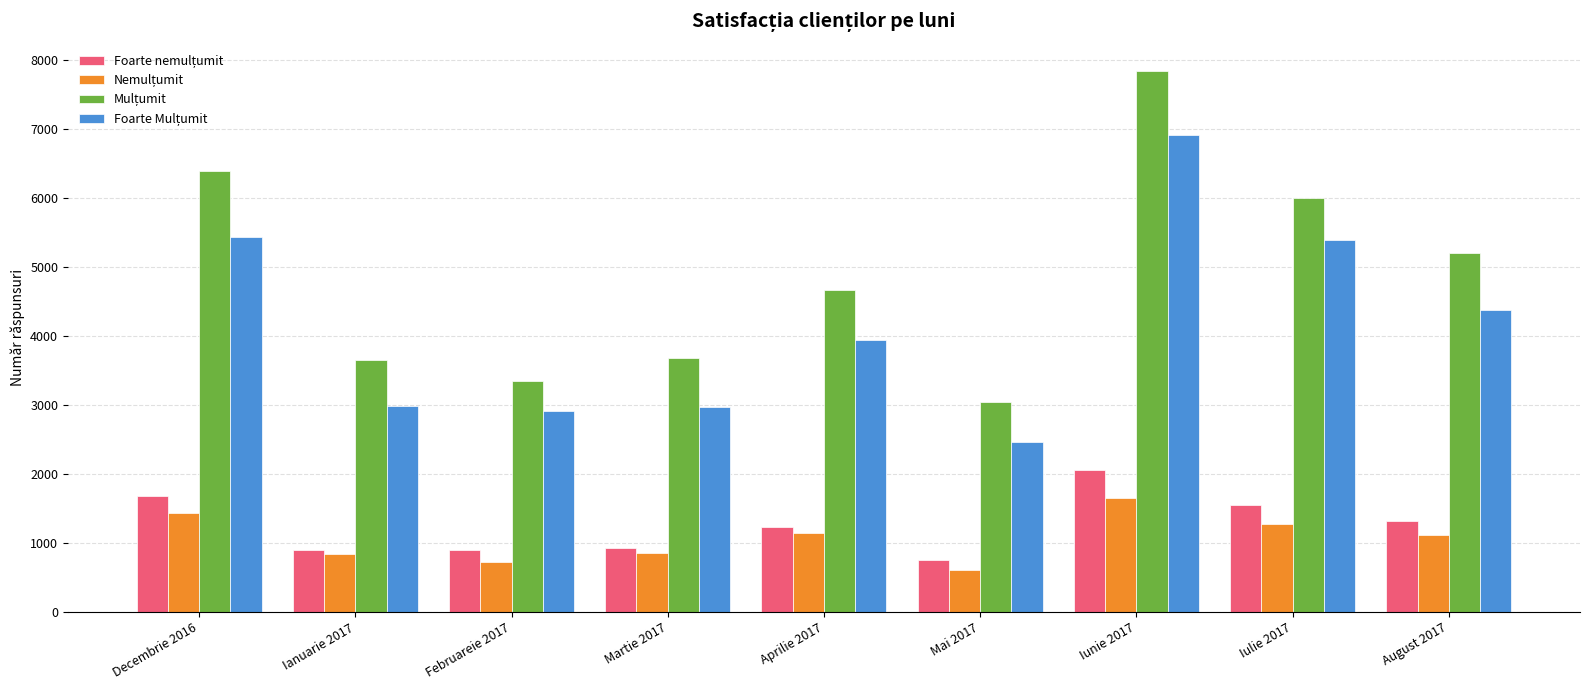

Which category has the highest value across all series?

Iunie 2017